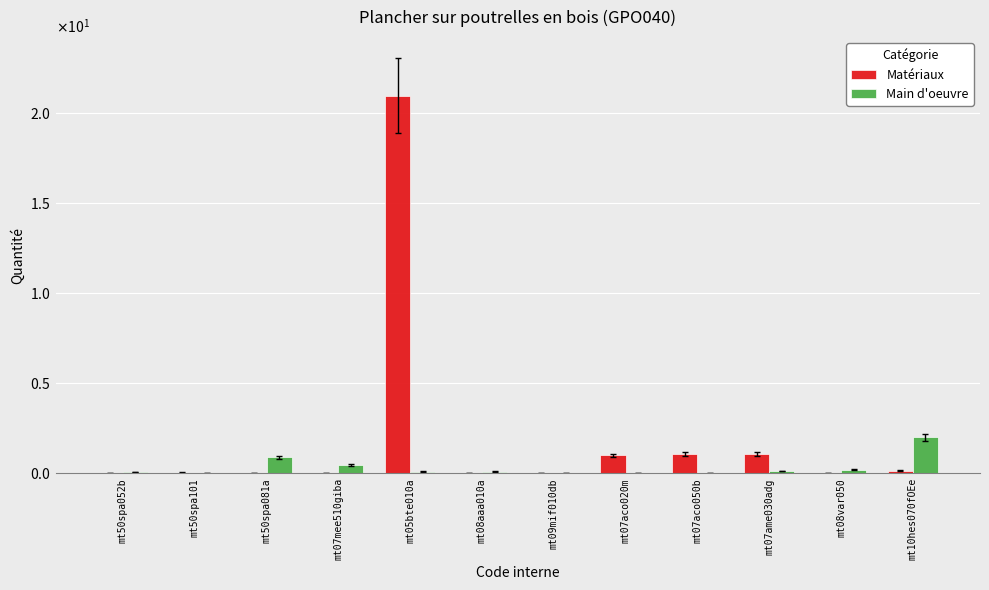

Are the bars grouped side by side (vs. stacked)?

Yes